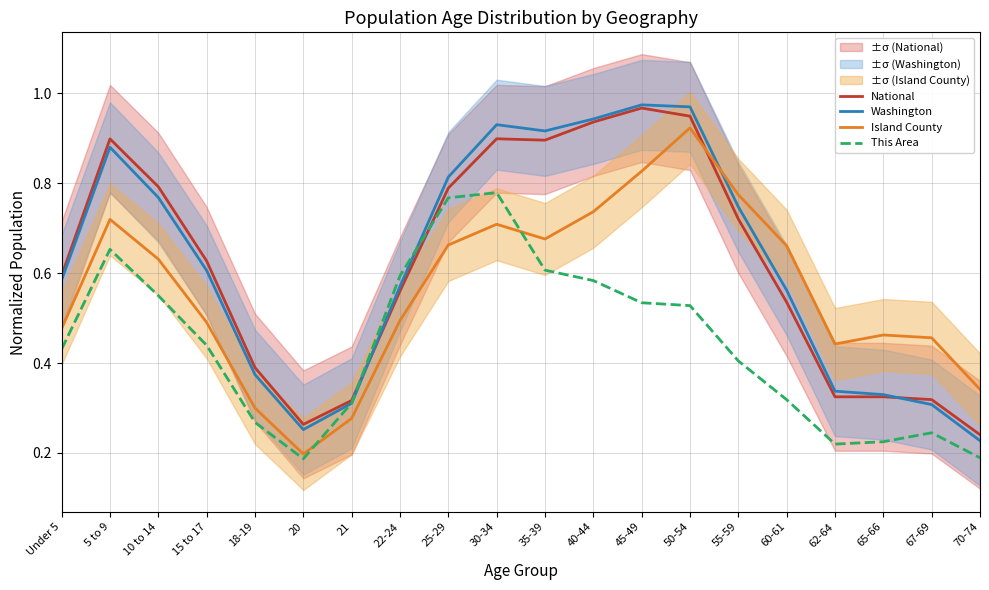

What is the value of the Island County point at the 16th from the left?

0.7